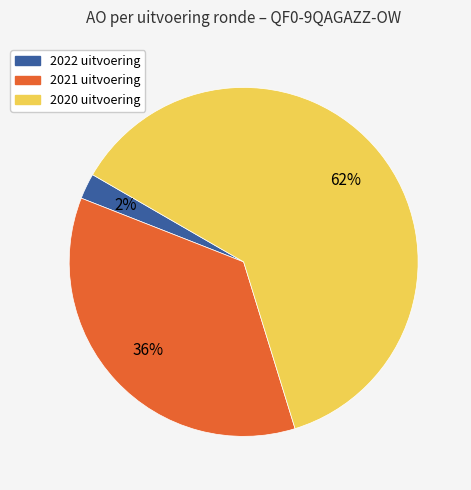

Count the number of slices in the pie.

3